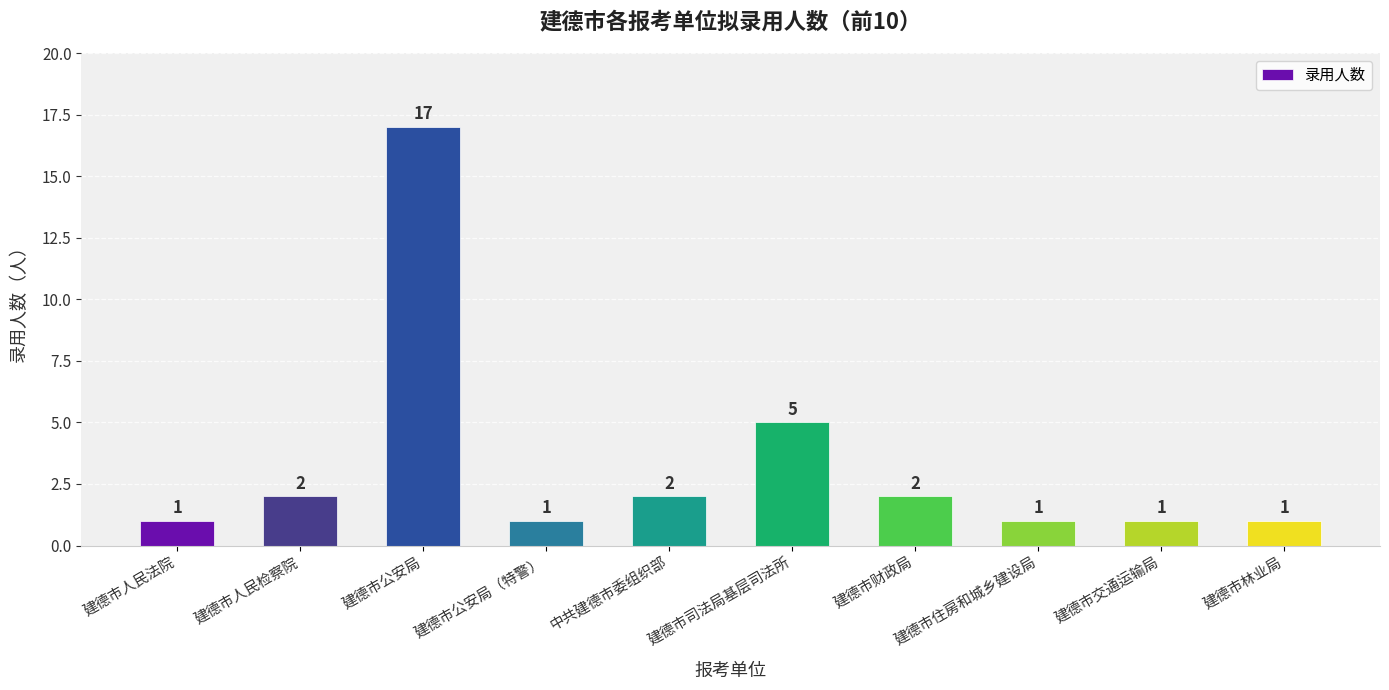

Reading left to right, what are all the values shown in this chart?

建德市人民法院=1	建德市人民检察院=2	建德市公安局=17	建德市公安局（特警）=1	中共建德市委组织部=2	建德市司法局基层司法所=5	建德市财政局=2	建德市住房和城乡建设局=1	建德市交通运输局=1	建德市林业局=1